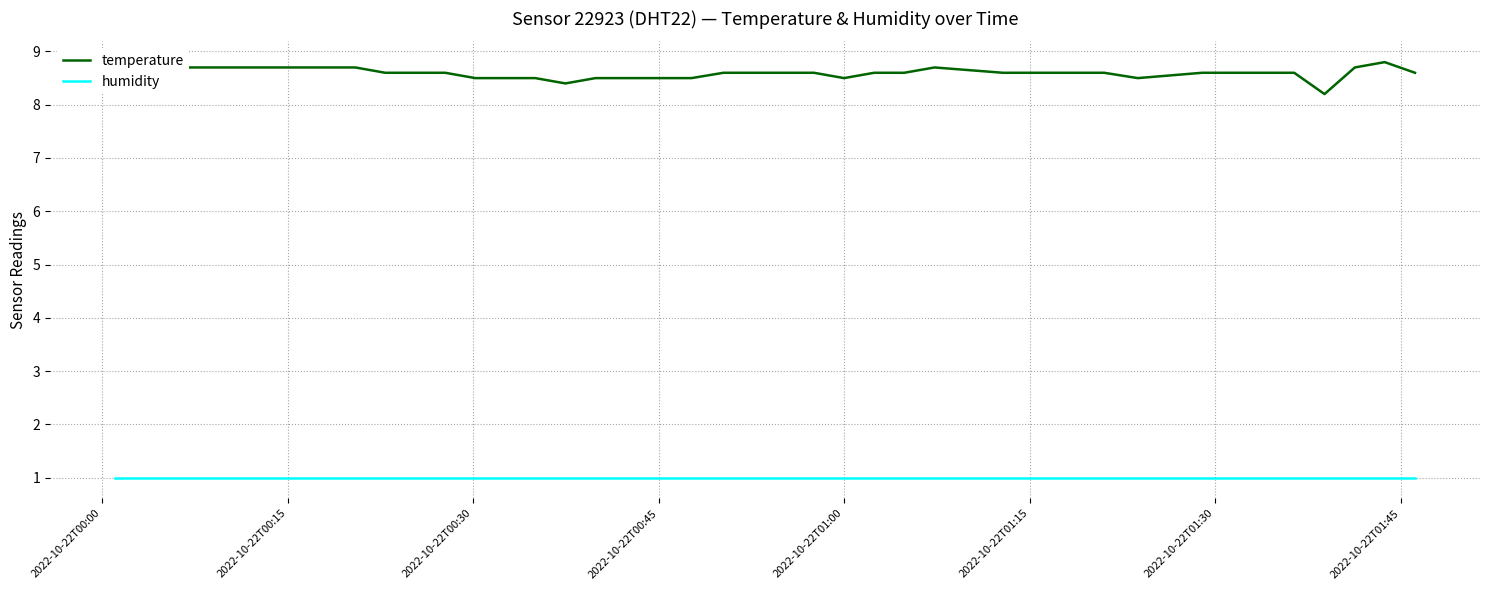

True or false: humidity and temperature intersect in this chart.

False